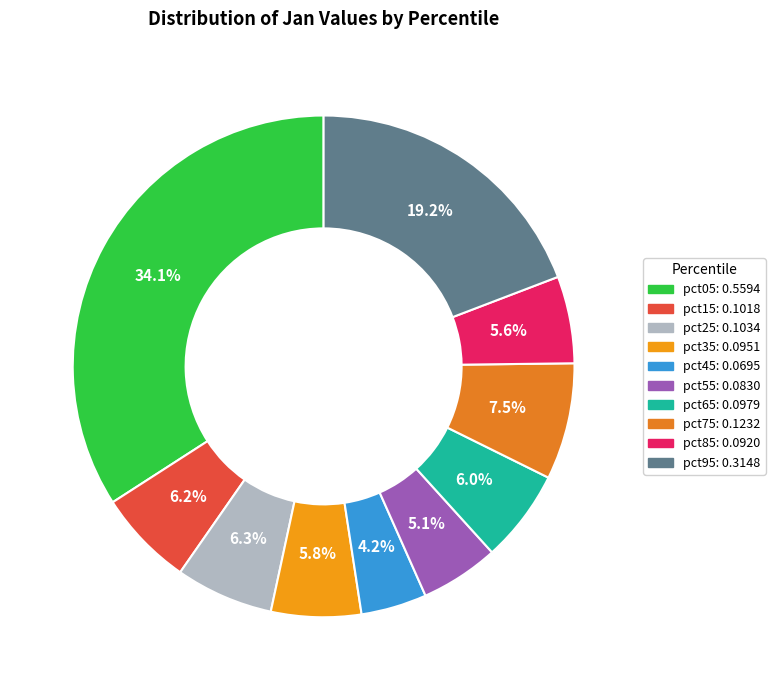

What percentage do pct15 and pct35 together represent?

12.0%